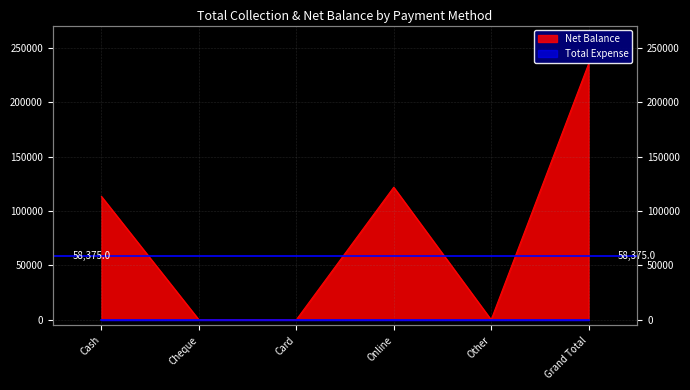

How many points are higher than both their immediate neighbors (excluding endpoints)?

1